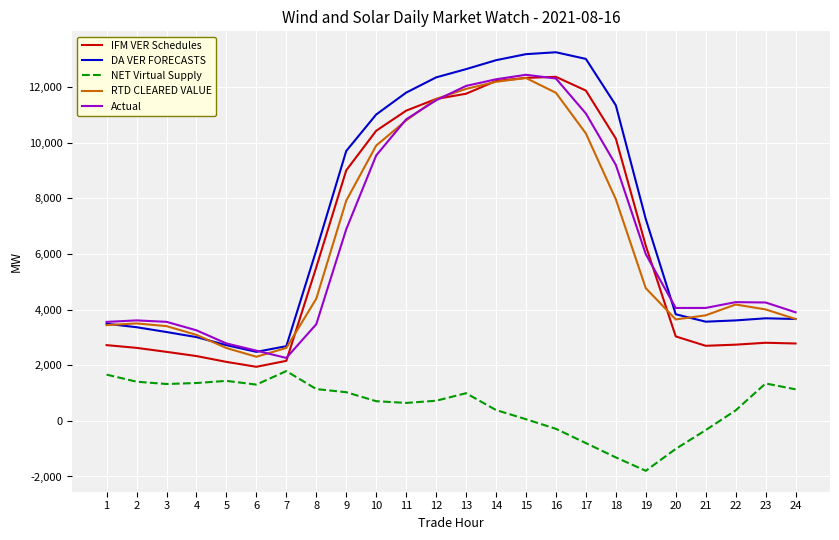

What is the highest value of the IFM VER Schedules series?

12364.7